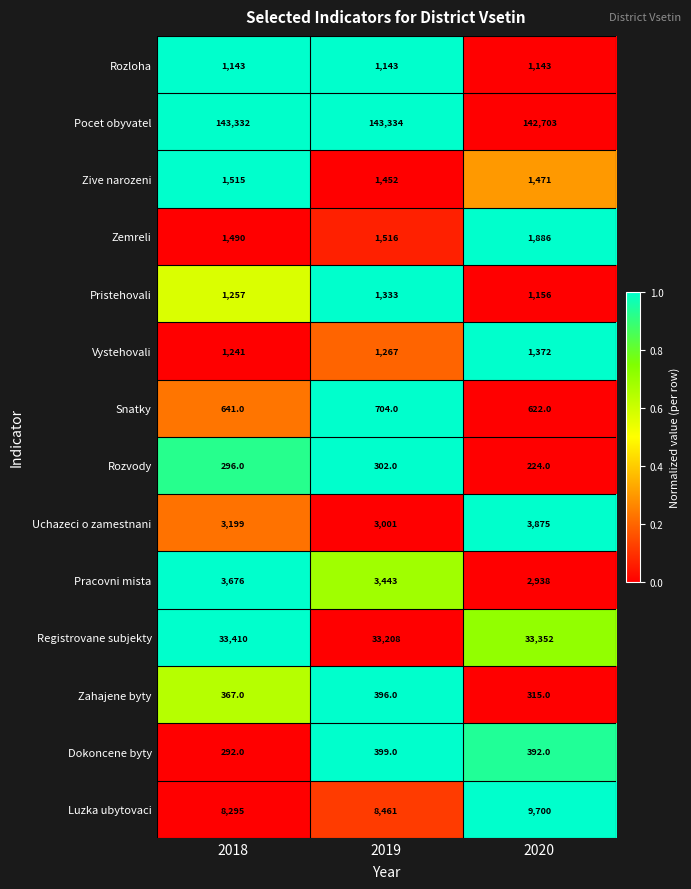

At which category does the chart reach its peak across all series?

2019